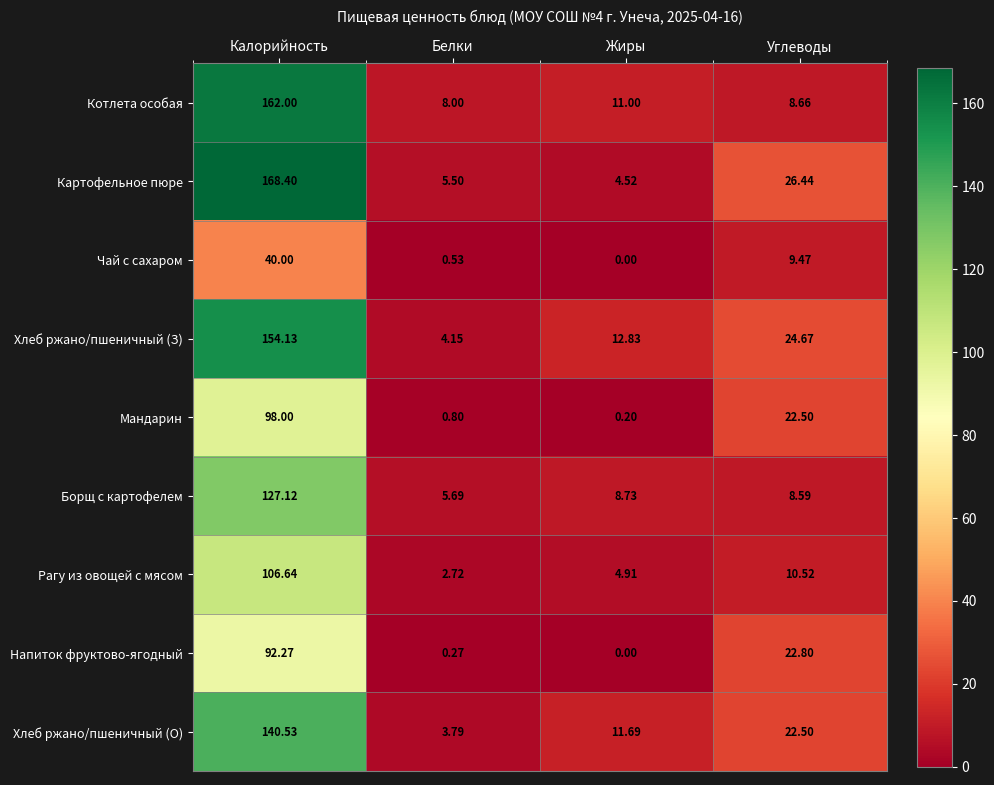

Which series changed the most between Калорийность and Углеводы?

Котлета особая